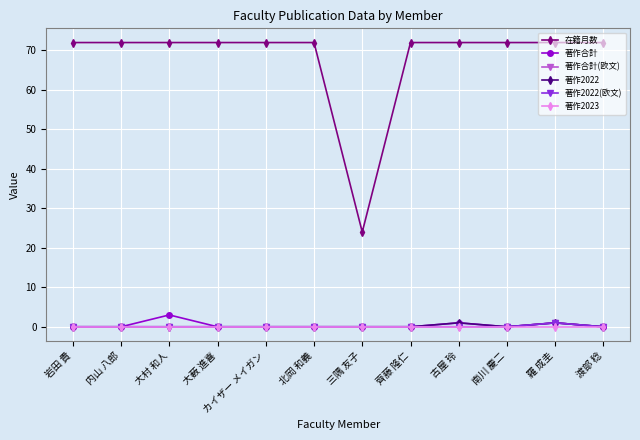

Is this an area chart (filled region under the line)?

No